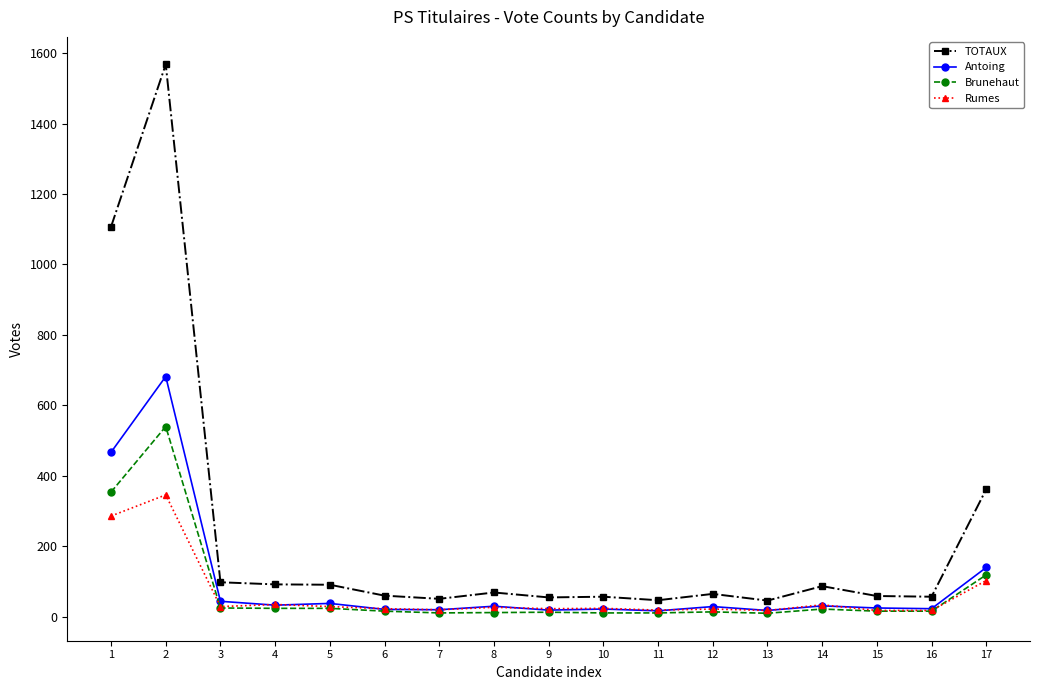

What is the lowest value of the TOTAUX series?

46